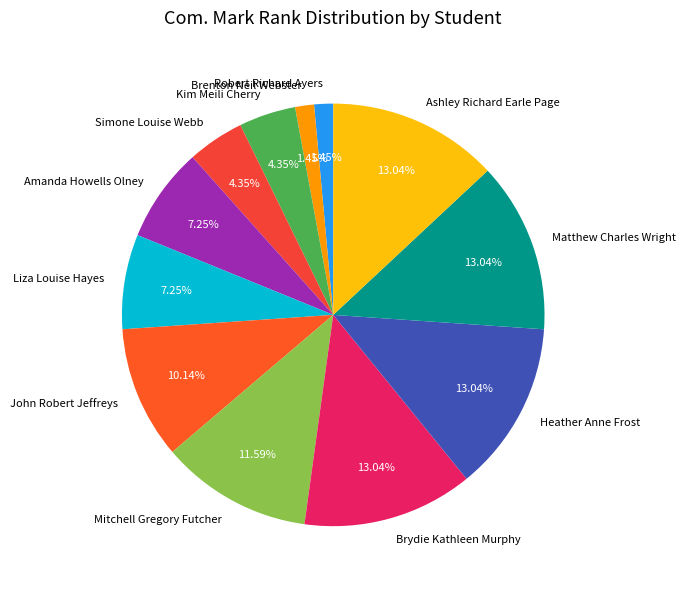

Combined, do John Robert Jeffreys and Amanda Howells Olney account for over 50%?

No